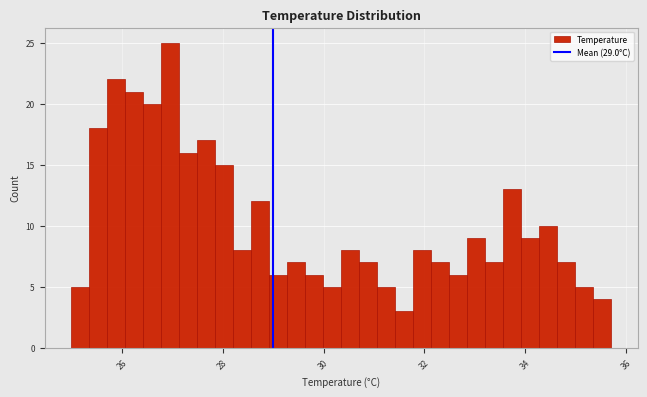

Read against the x-axis, roughly where is the centre of the tallest bar?

27.0